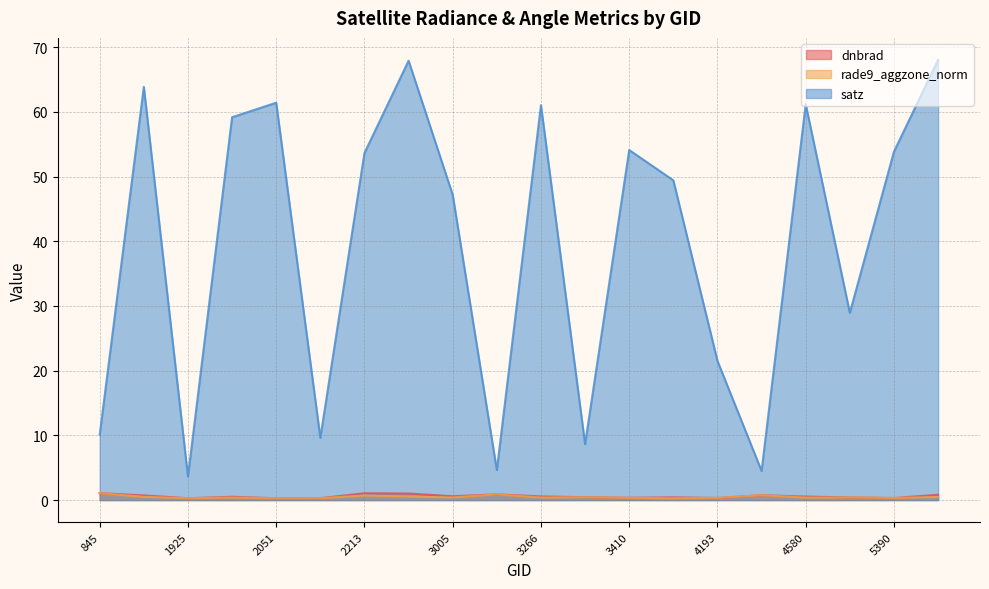

Count the number of categories in the chart.

20